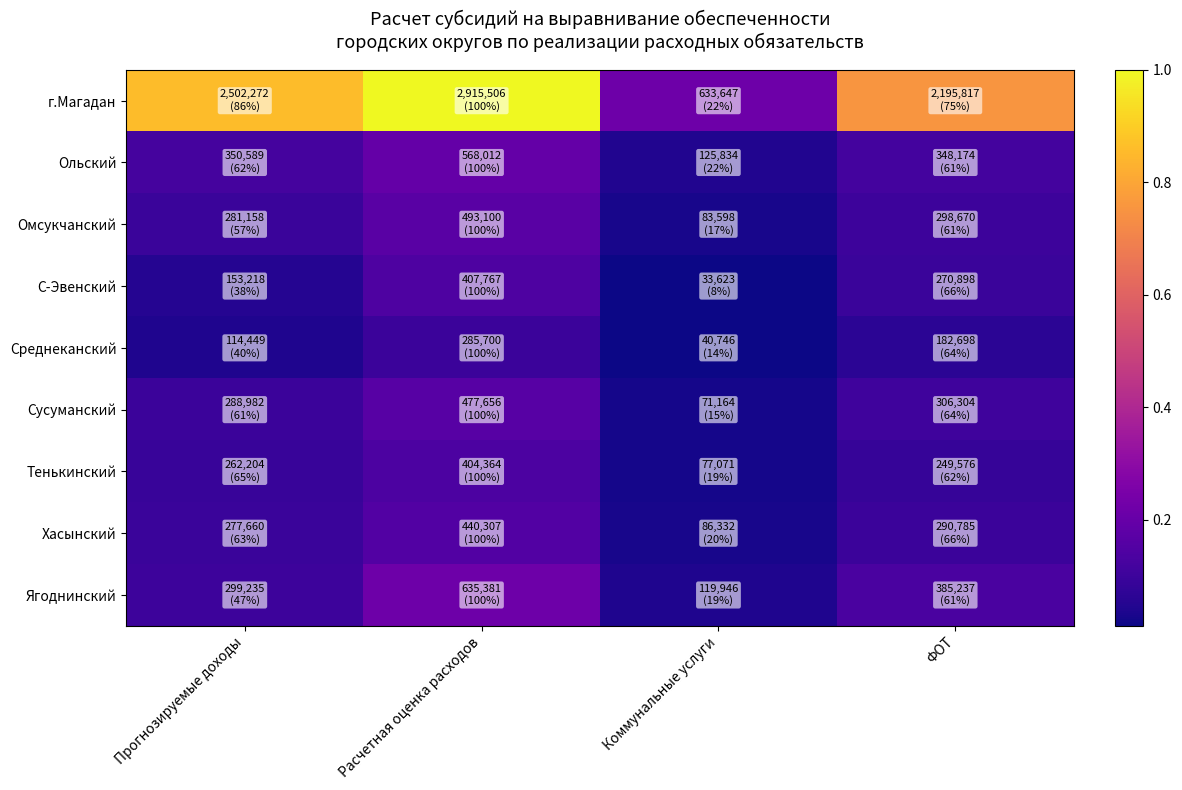

At Коммунальные услуги, list the series in order from largest to smallest.

г.Магадан, Ольский, Ягоднинский, Хасынский, Омсукчанский, Тенькинский, Сусуманский, Среднеканский, С-Эвенский